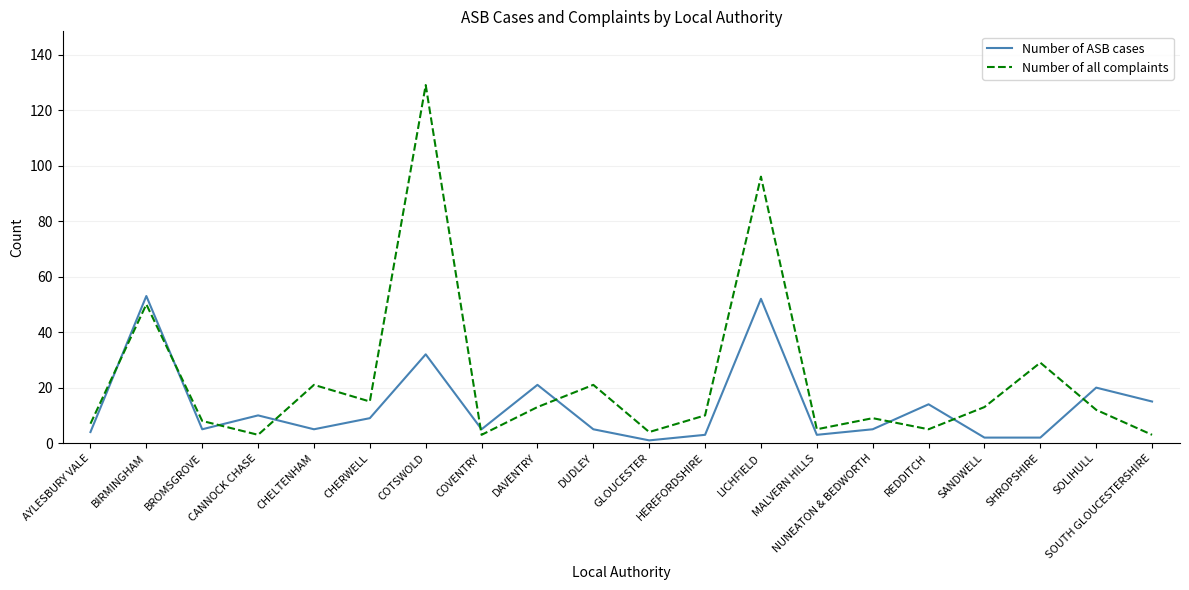

Does the chart display data point markers on the line(s)?

No